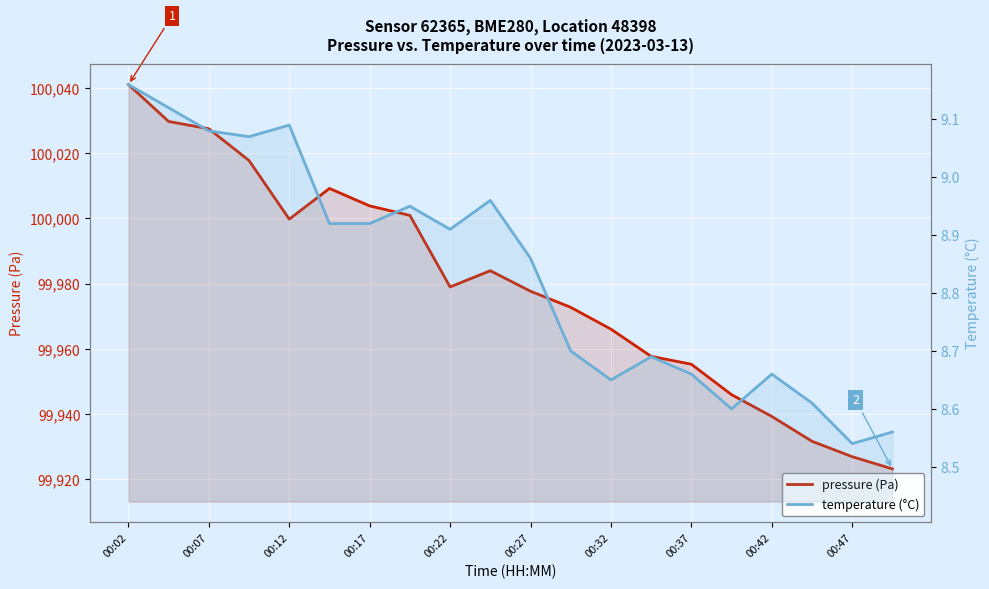

How many interior local peaks does the pressure (Pa) series have?

2